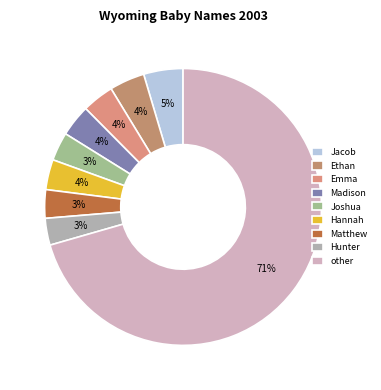

How many slices are in this pie chart?

9